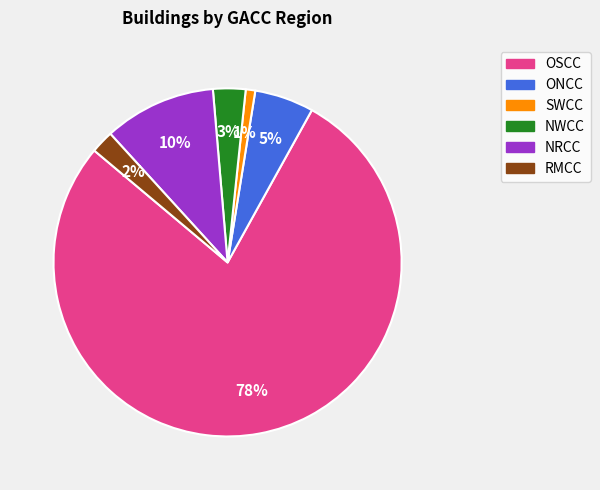

True or false: ONCC accounts for 18% of the total.

False